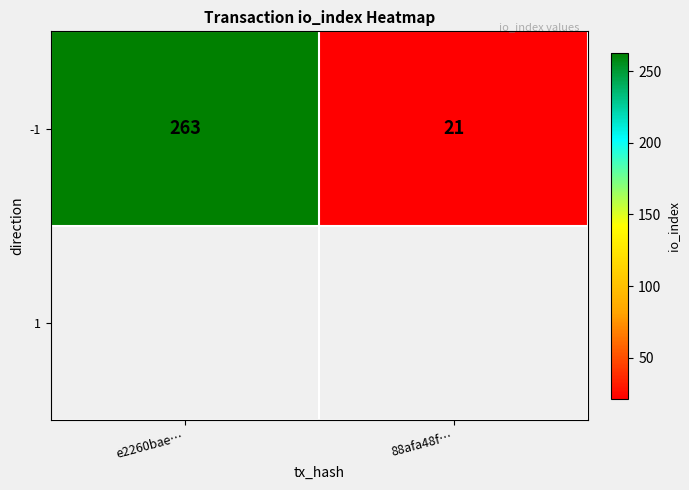

Reading left to right, list all the values displayed in this chart.

e2260bae…=263	88afa48f…=21